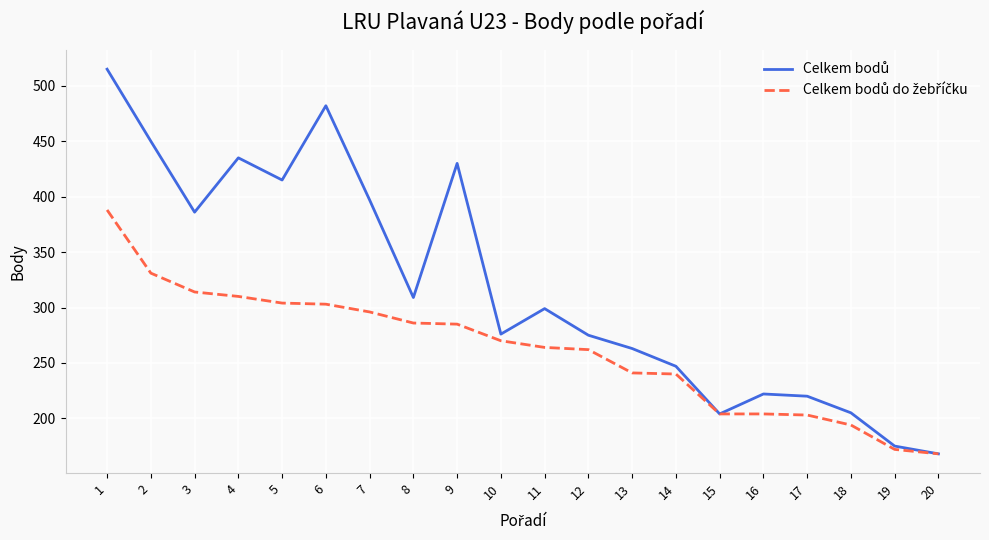

What is the total value across all series at 10?

546